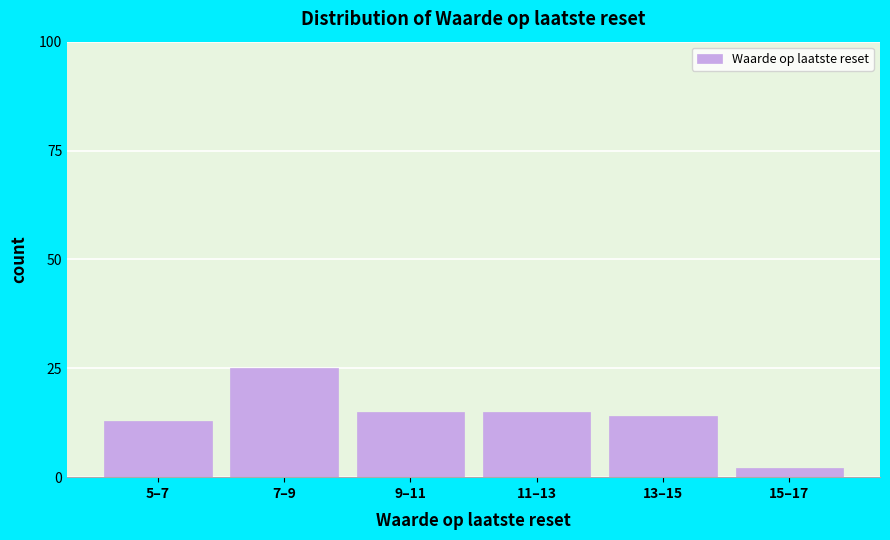

Reading left to right, transcribe all the data shown in this chart.

13	25	15	15	14	2